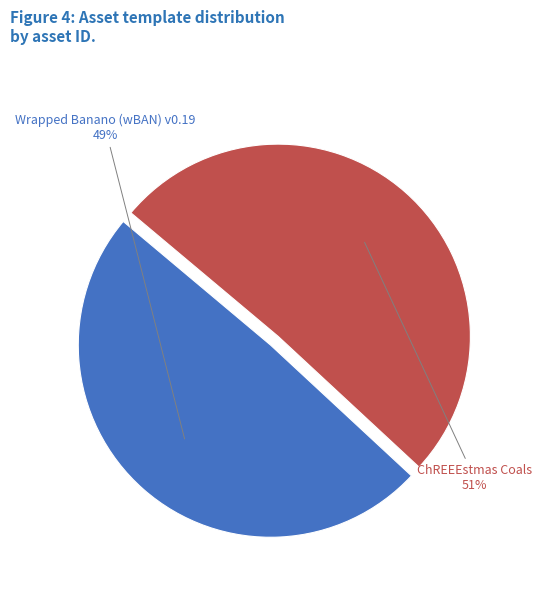

Does any single category account for the majority?

Yes